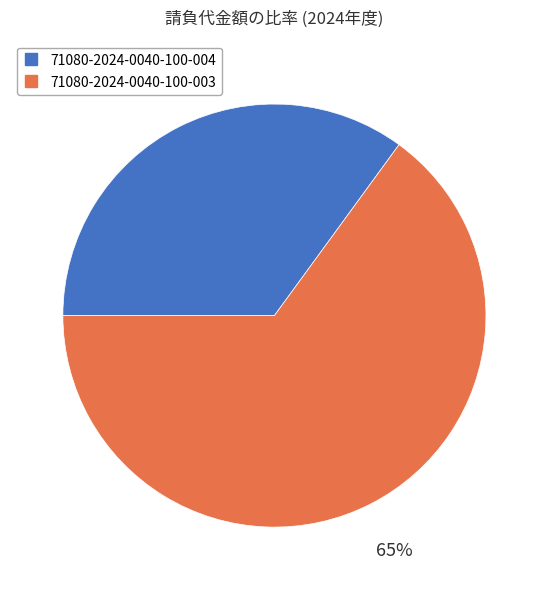

Does any single category account for the majority?

Yes